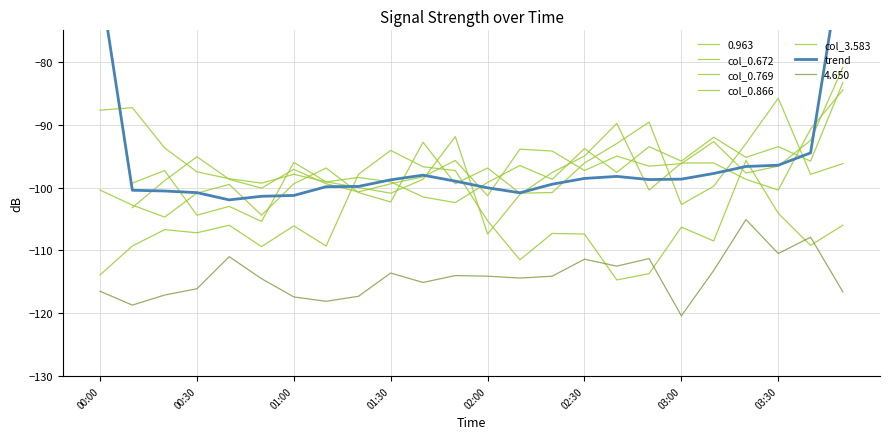

Where do col_0.866 and col_0.769 first cross each other?

01:00 and 01:30